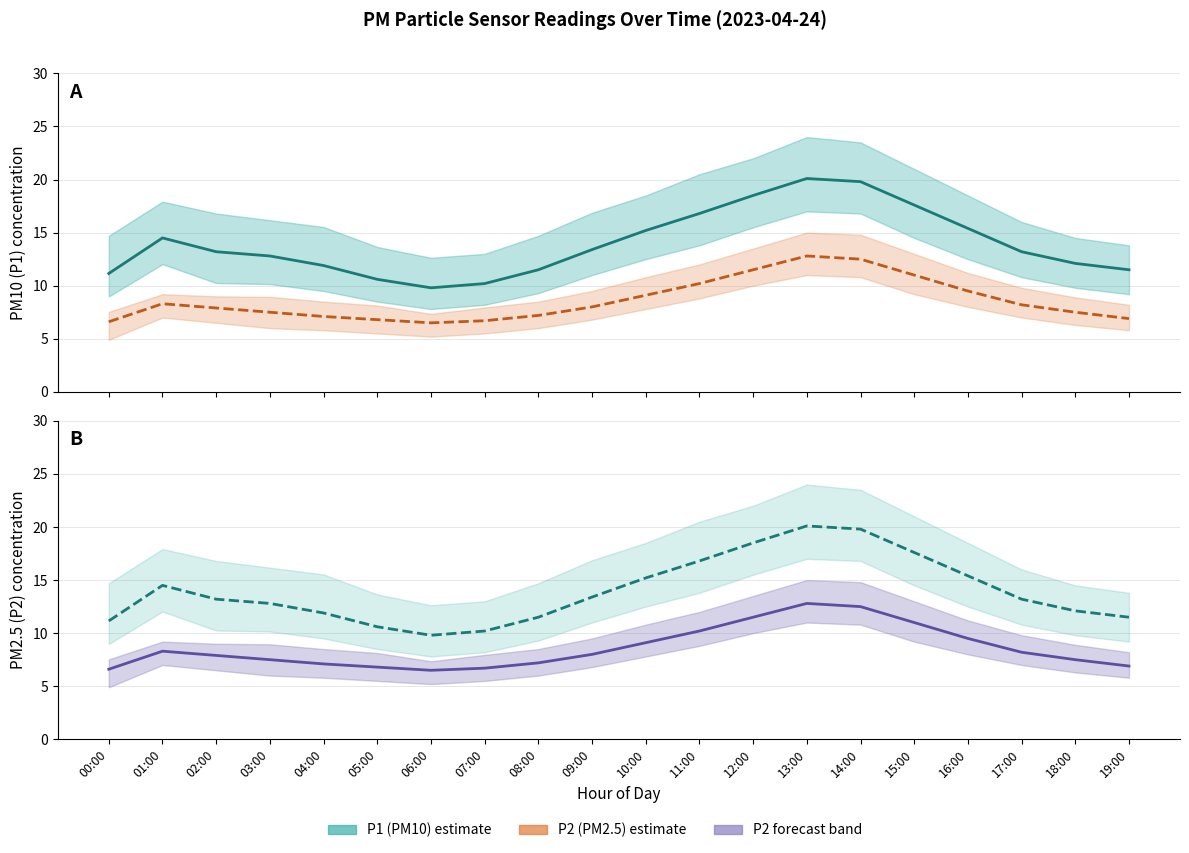

How many series are shown in this chart?

2